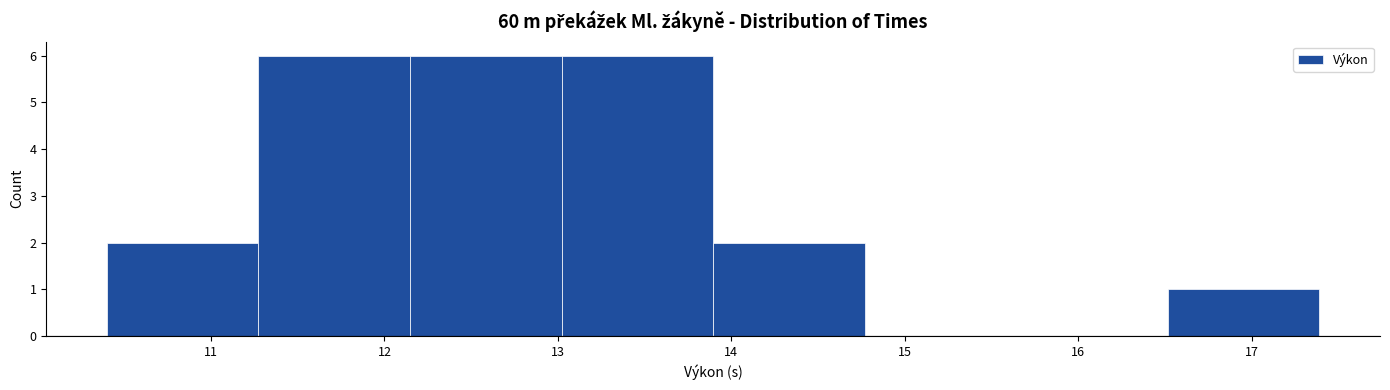

What is the height of the bar covering 10.4 to 11.3 on the x-axis? Neither the bar edges nor the heights are printed on the chart, so give them approximately, as read against the axes.

2